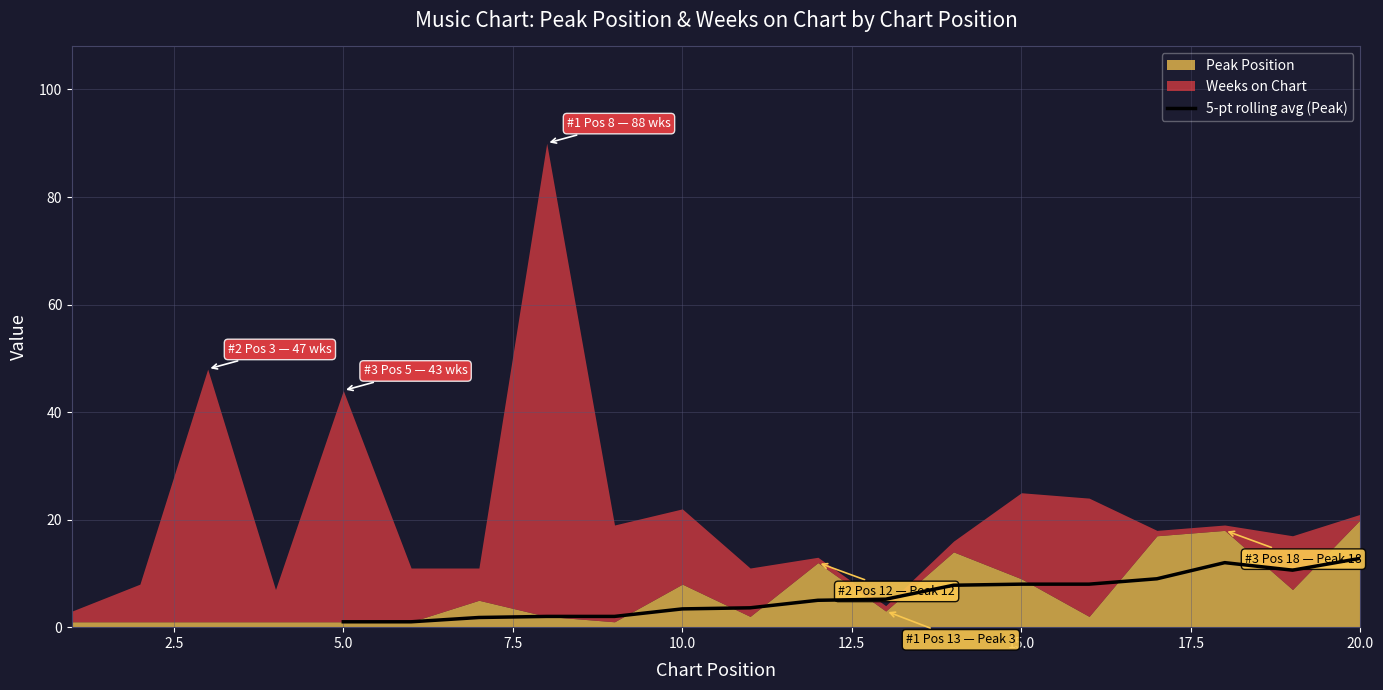

The value of 5-pt rolling avg (Peak) at 15.0 is 8.0. True or false?

True